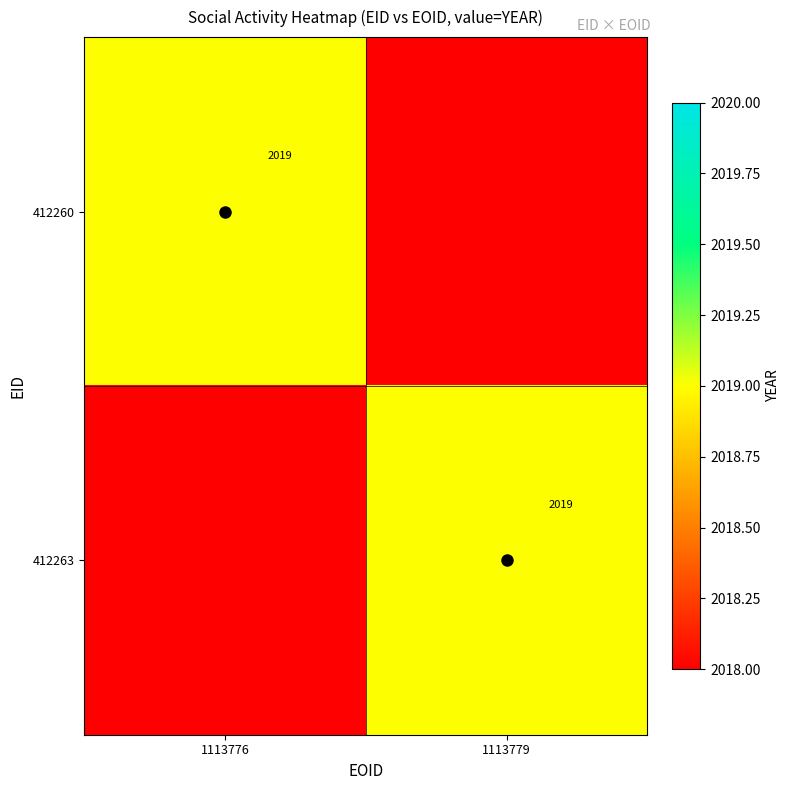

Is it true that 412263 equals 1145 at 1113779?

False